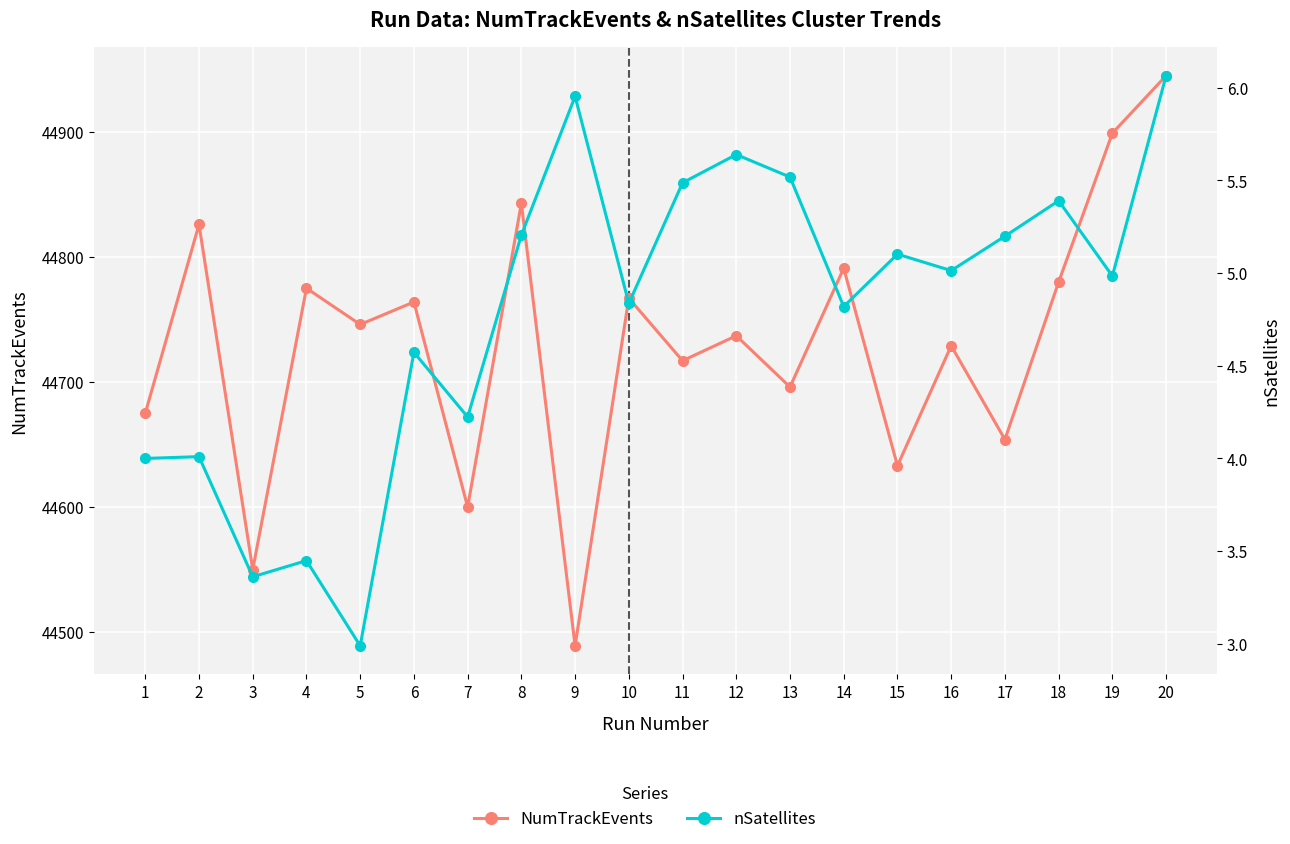

Count the number of data series in this chart.

2